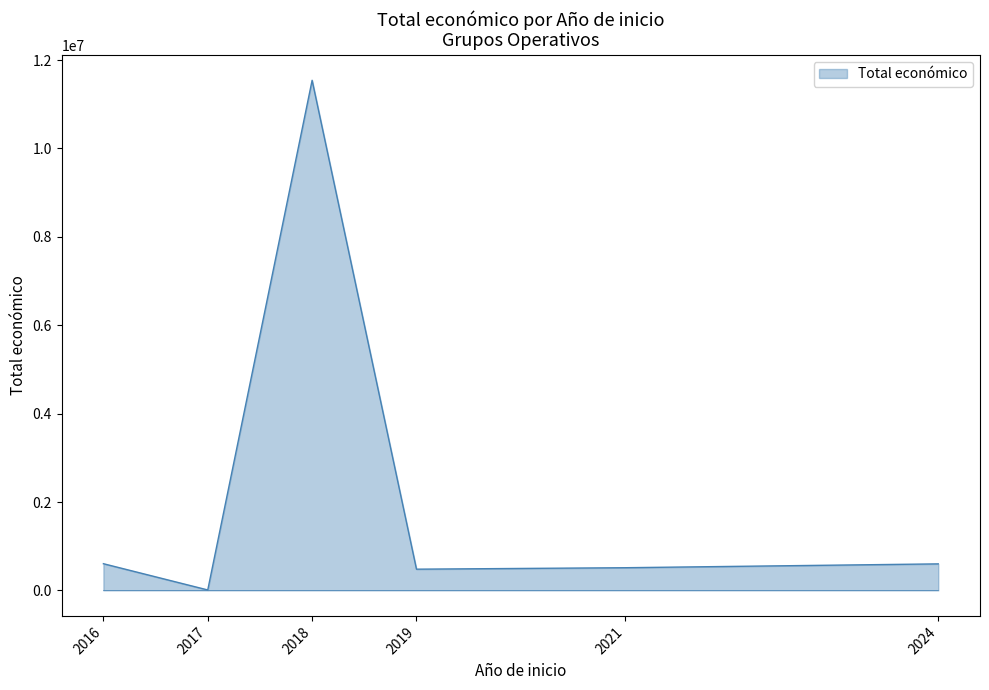

How many series are shown in this chart?

1